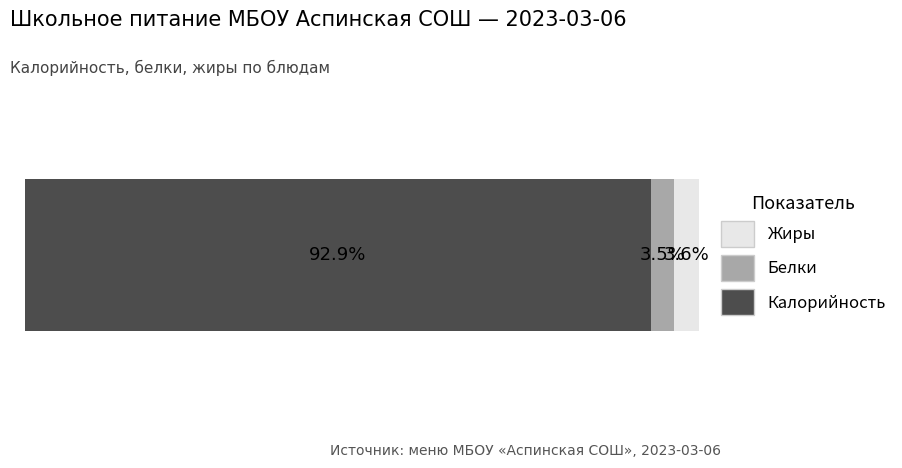

What are all the series names shown in the legend?

Жиры, Белки, Калорийность